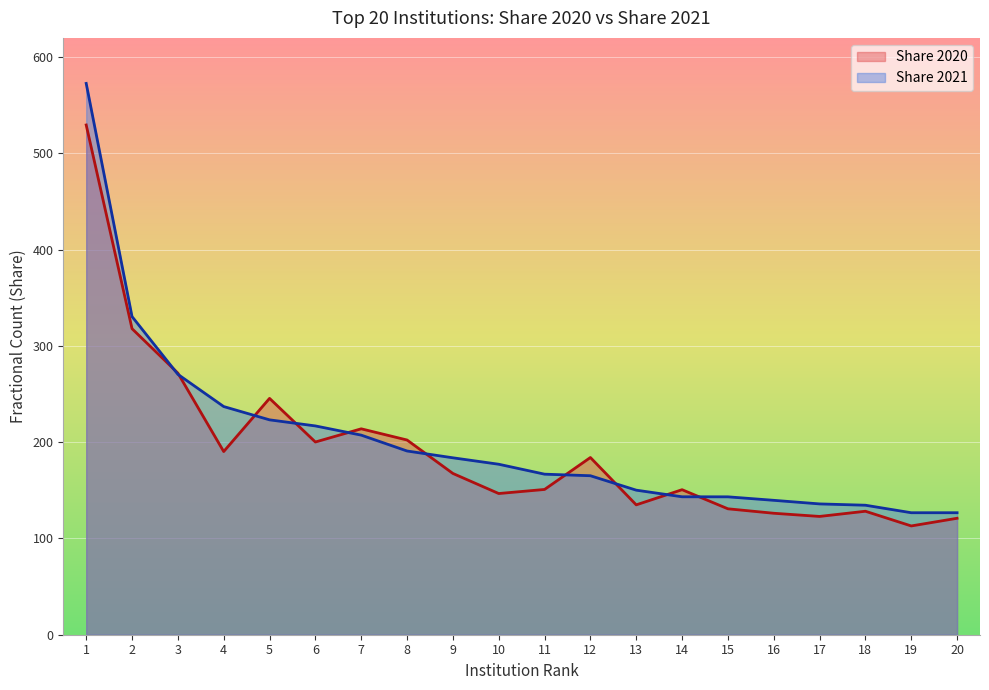

What is the value of the Share 2021 point at the 15th from the left?

143.2